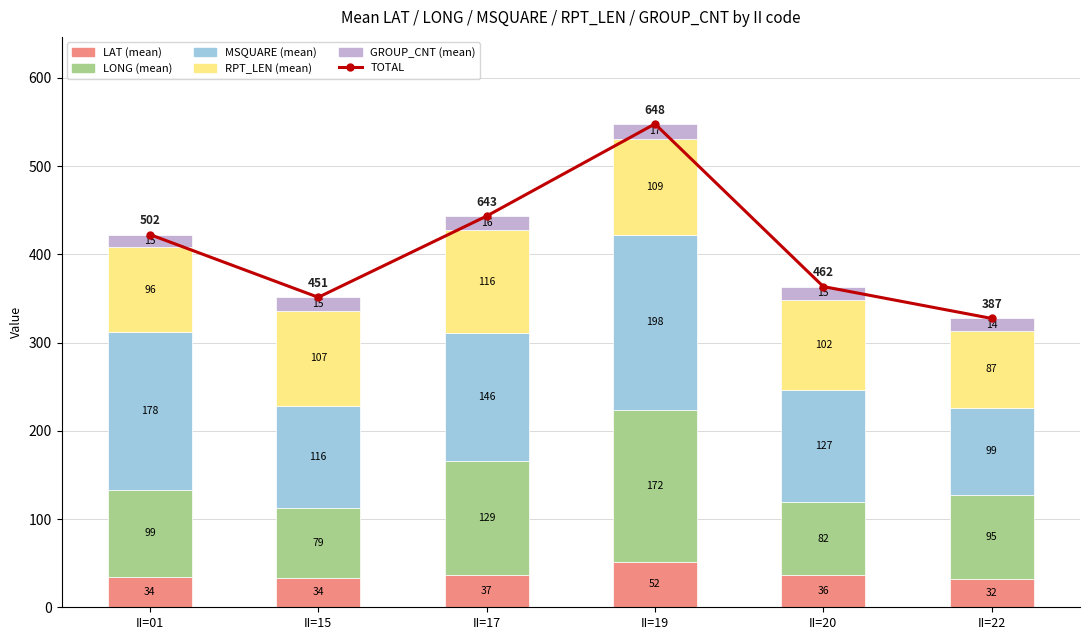

True or false: LONG (mean) has a value of 79.0 at II=15.

True